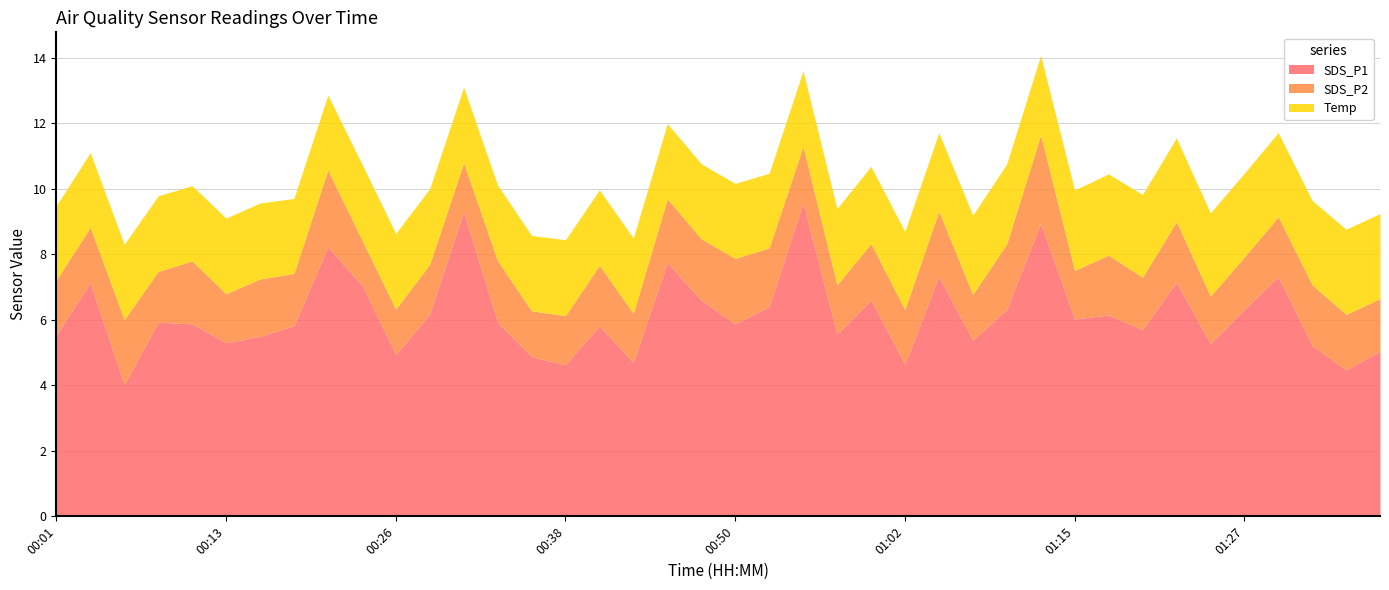

At which category is the sum across all series the highest?

01:12